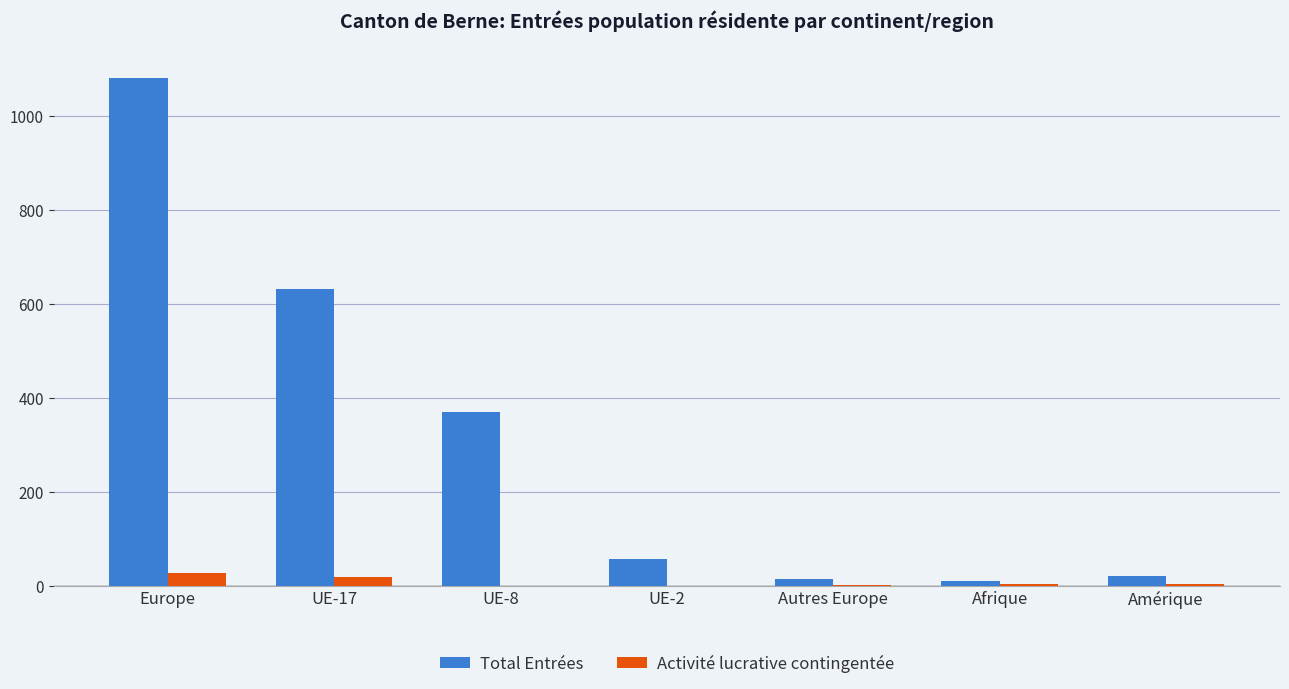

Count the number of data series in this chart.

2